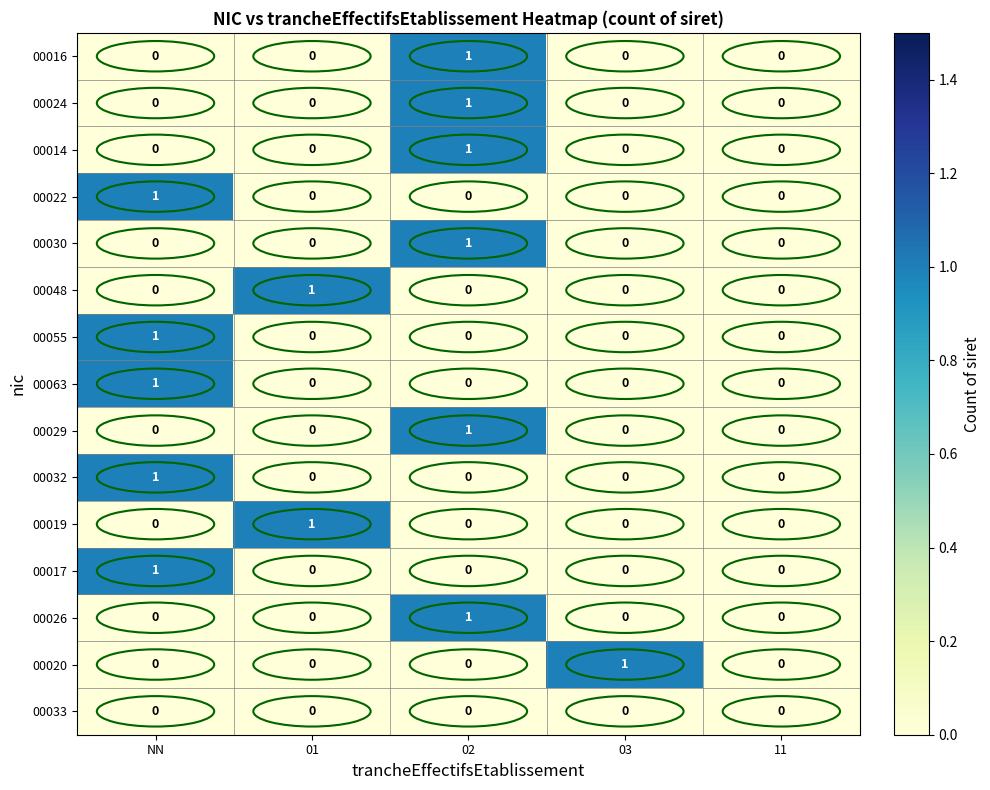

Is it true that 00016 equals 0 at 11?

True